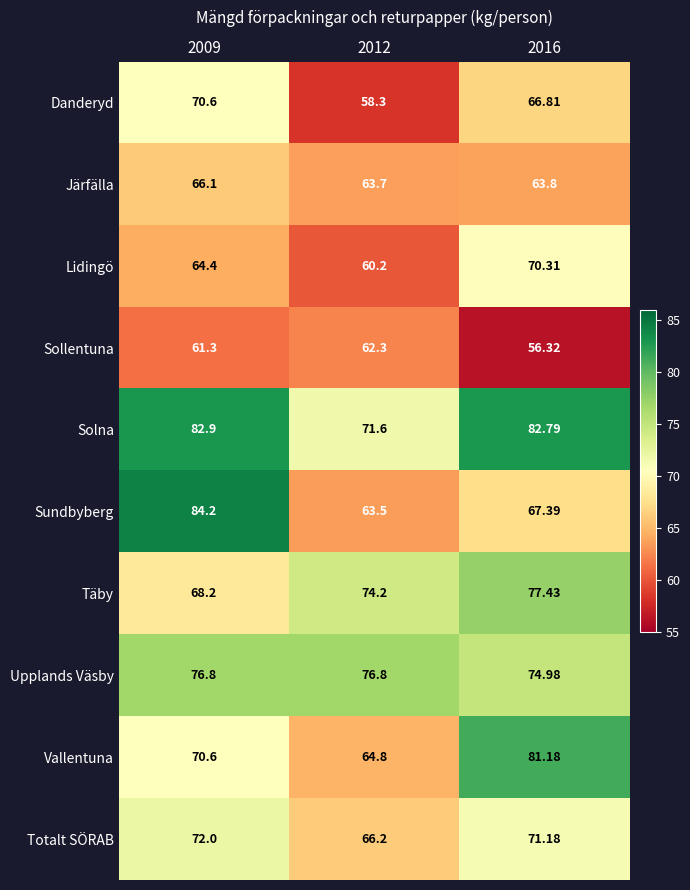

Rank the series at 2016 from highest to lowest value.

Solna, Vallentuna, Täby, Upplands Väsby, Totalt SÖRAB, Lidingö, Sundbyberg, Danderyd, Järfälla, Sollentuna